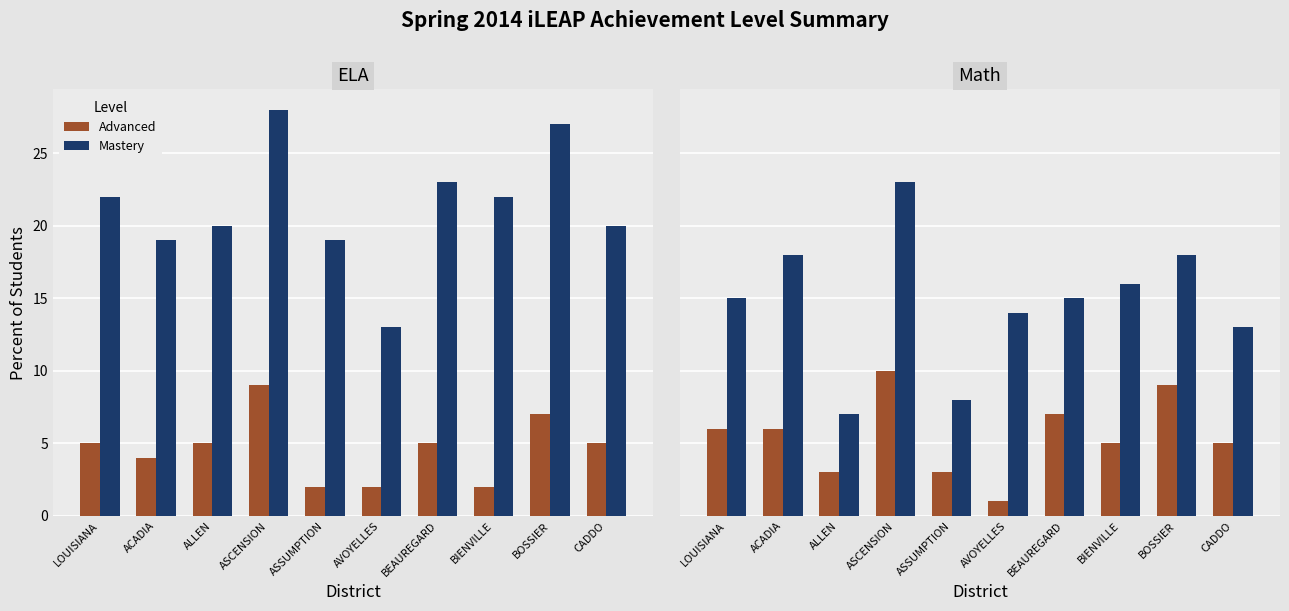

The value of Advanced at ASSUMPTION is 3. True or false?

True